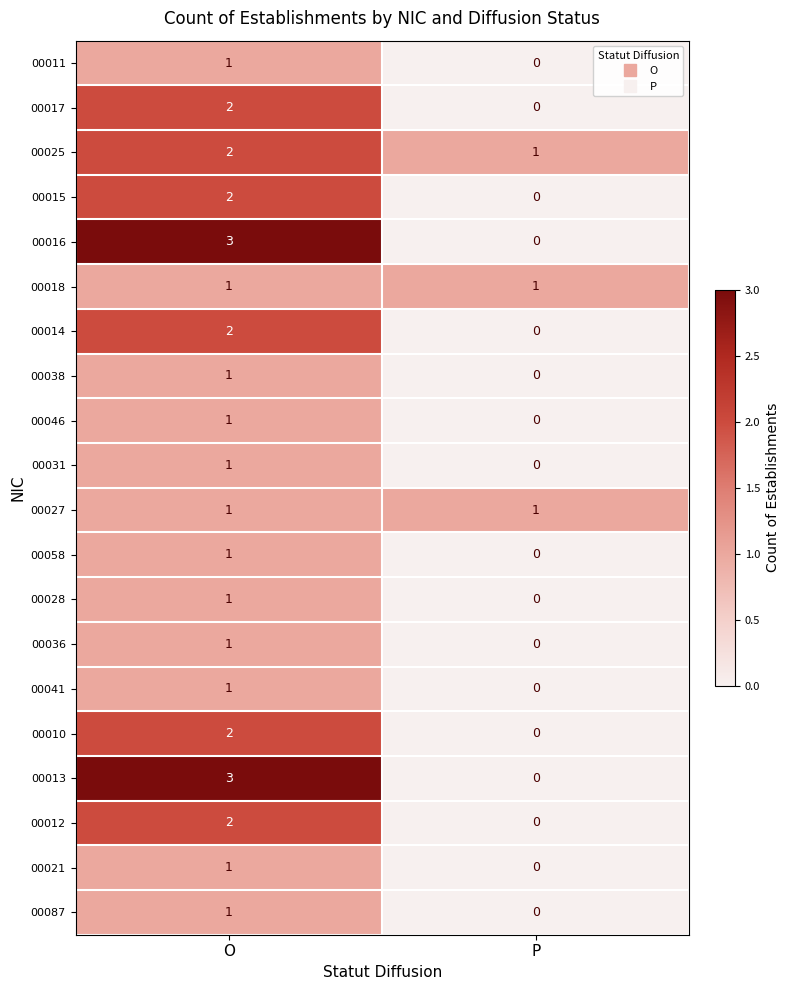

At which label does 00011 reach its peak?

O